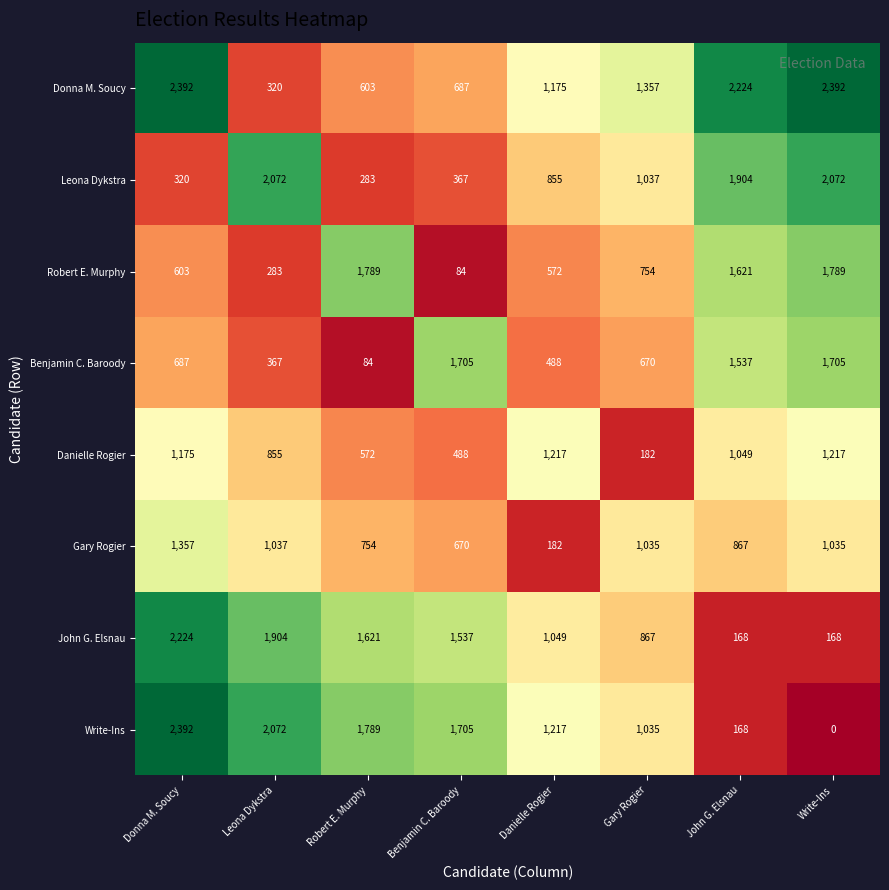

Rank the series by their maximum value, from lowest to highest.

Danielle Rogier, Gary Rogier, Benjamin C. Baroody, Robert E. Murphy, Leona Dykstra, John G. Elsnau, Donna M. Soucy, Write-Ins